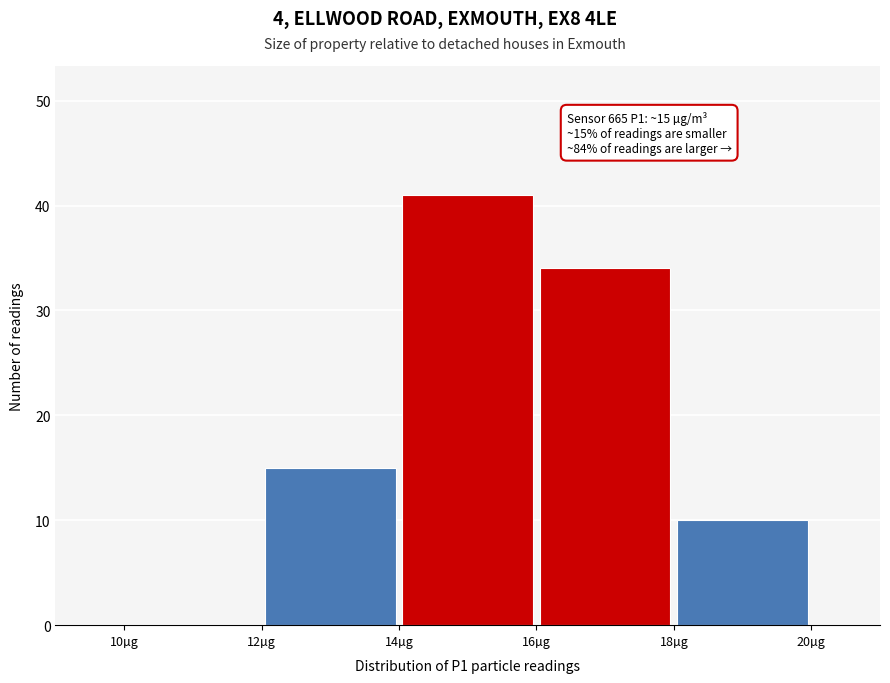

Over which range of the x-axis is the bar tallest?

14 to 16